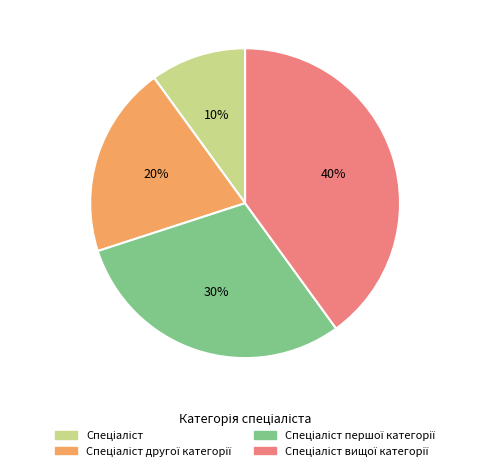

Is there a majority slice in this chart?

No